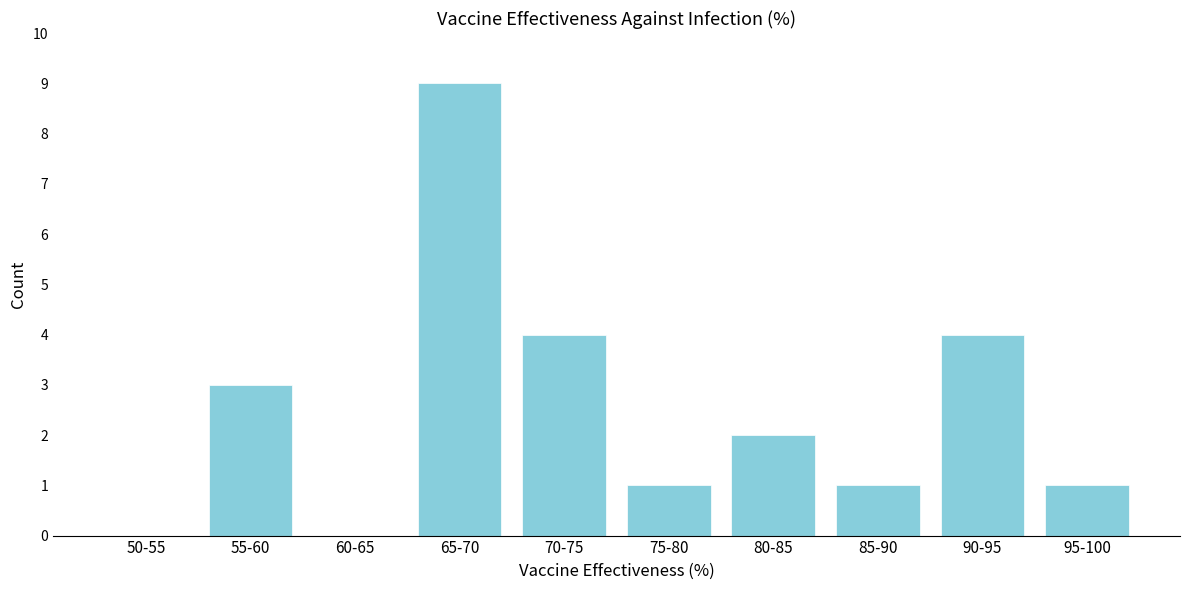

Reading right to left, what are all the values shown in this chart?

95-100=1	90-95=4	85-90=1	80-85=2	75-80=1	70-75=4	65-70=9	60-65=0	55-60=3	50-55=0